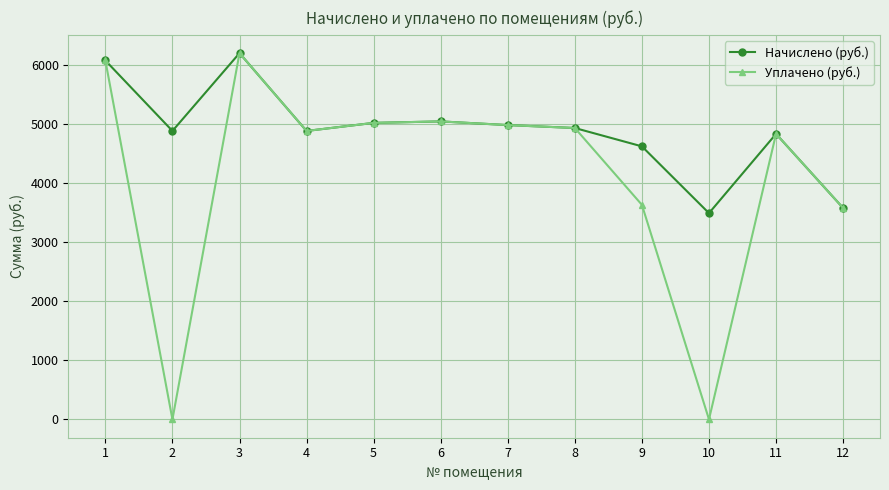

What is the total value across all series at 8?

9861.5